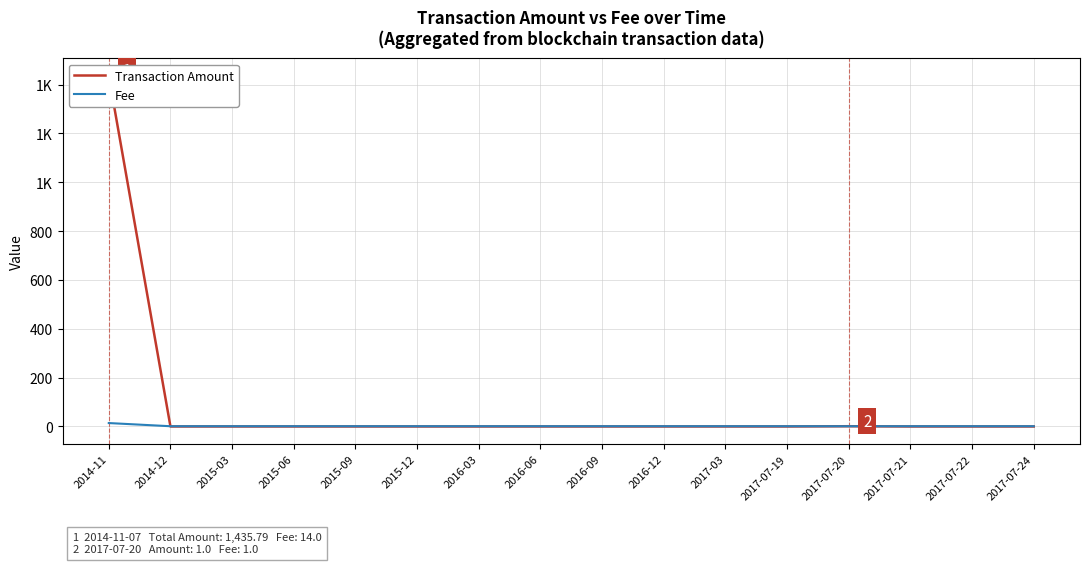

Which has a higher value, 2016-03 or 2014-12?

2016-03